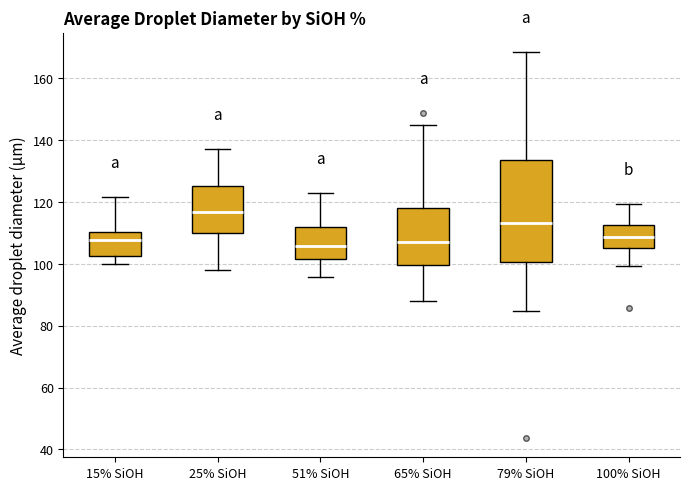

Reading left to right, transcribe this box plot: for each box, give where its median line is, the range the box spans, and where its two whiskers end, as read against the y-axis. The values are not printed on the chart, so give them approximately, as read against the axis.

15% SiOH: median 108, box 102 to 110, whiskers 100 to 122
25% SiOH: median 116, box 110 to 126, whiskers 98 to 138
51% SiOH: median 106, box 102 to 112, whiskers 96 to 122
65% SiOH: median 108, box 100 to 118, whiskers 88 to 144
79% SiOH: median 114, box 100 to 134, whiskers 84 to 168
100% SiOH: median 108, box 106 to 112, whiskers 100 to 120